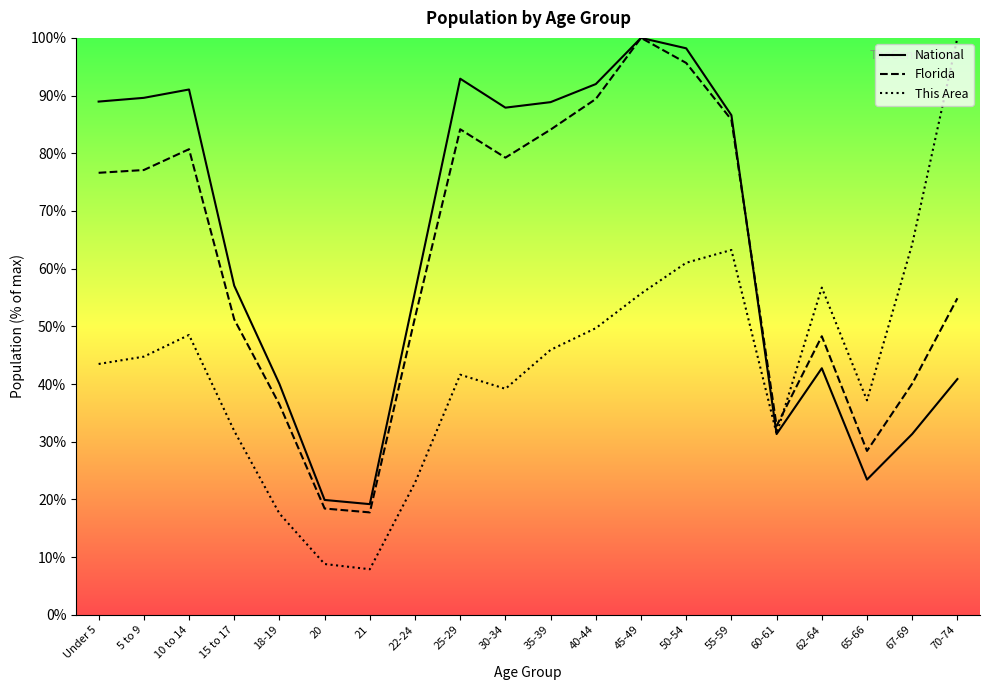

True or false: National has a value of 57.4 at 35-39.

False